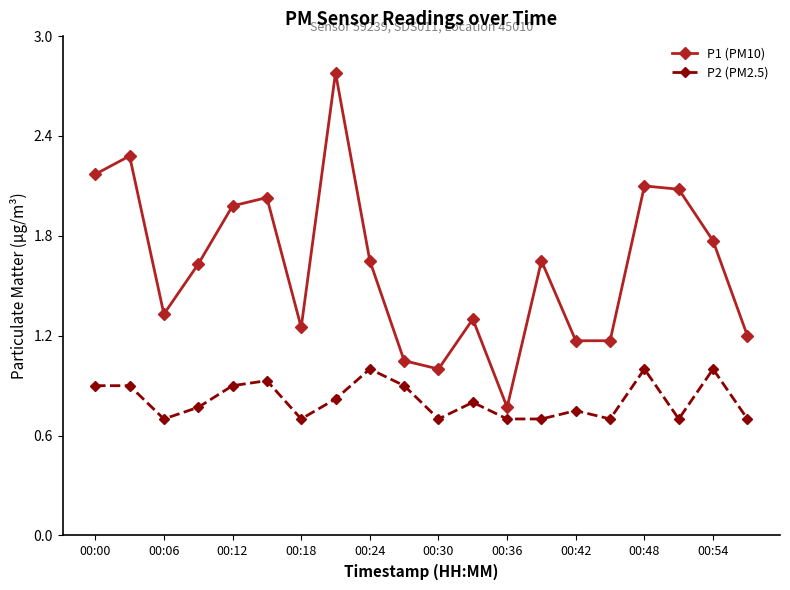

Rank the series by their maximum value, from highest to lowest.

P1 (PM10), P2 (PM2.5)